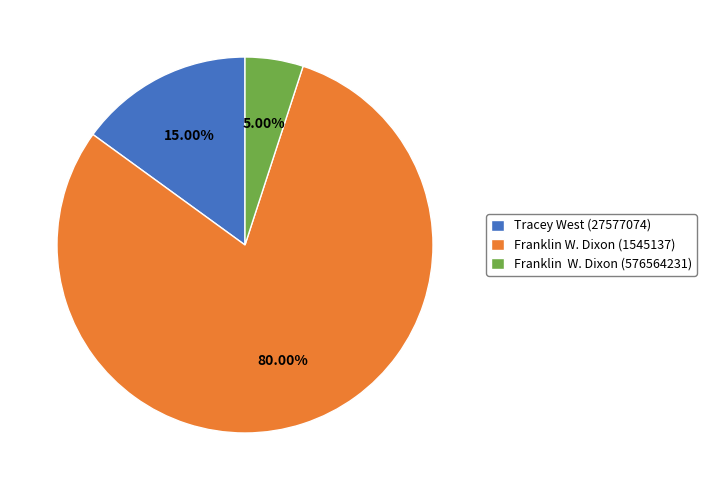

Approximately how many times larger is the value at Tracey West (27577074) compared to Franklin W. Dixon (576564231)?

3.0